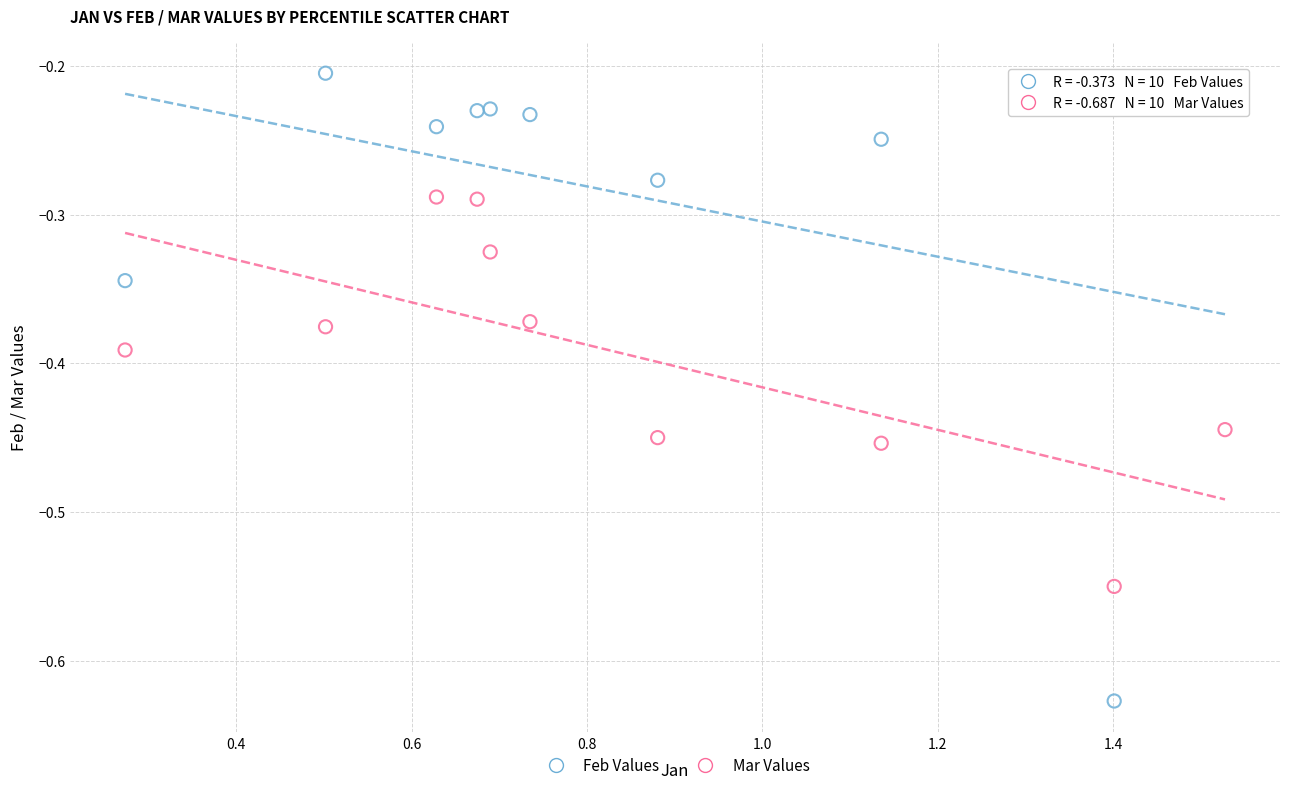

Across all data points, what is the range of X values (max minus min)?

1.3